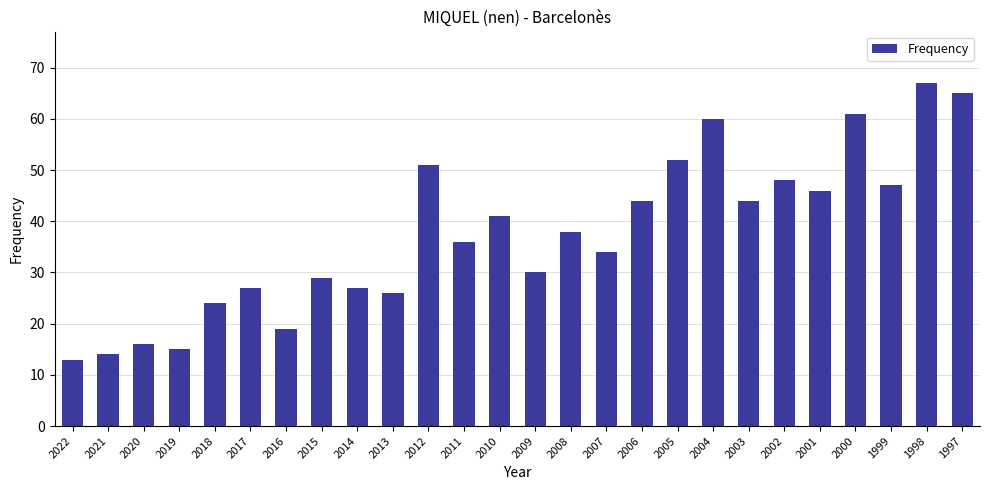

What is the greatest value displayed?

67